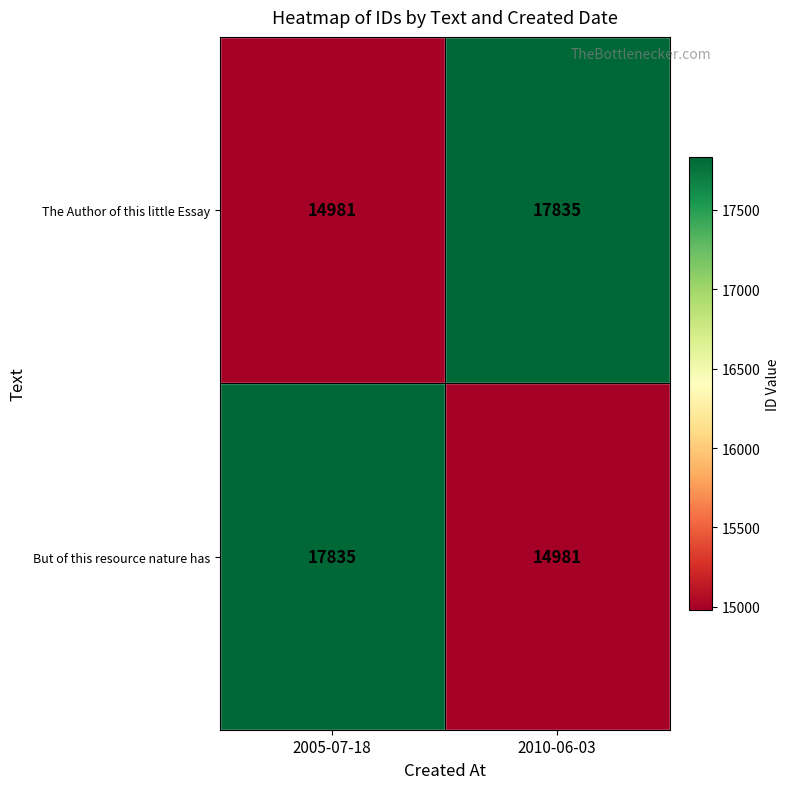

What is the approximate value of But of this resource nature has at 2010-06-03?

14981